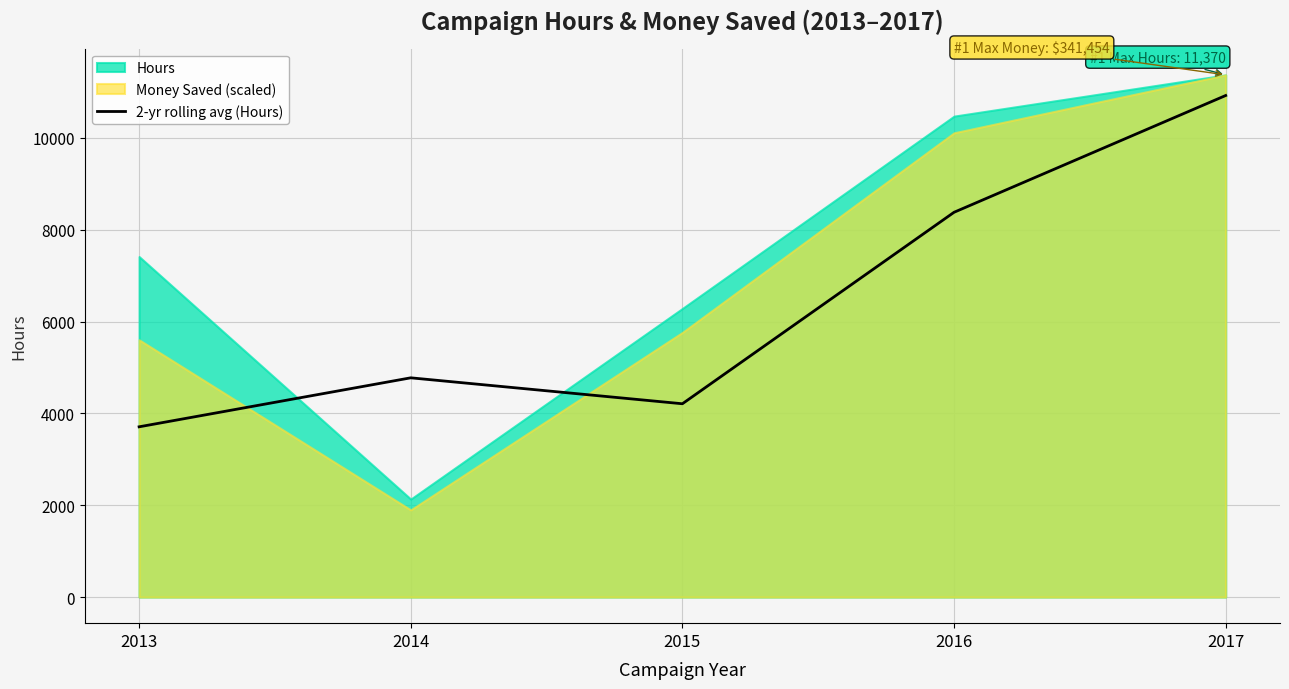

How many points are lower than both their immediate neighbors (excluding endpoints)?

1